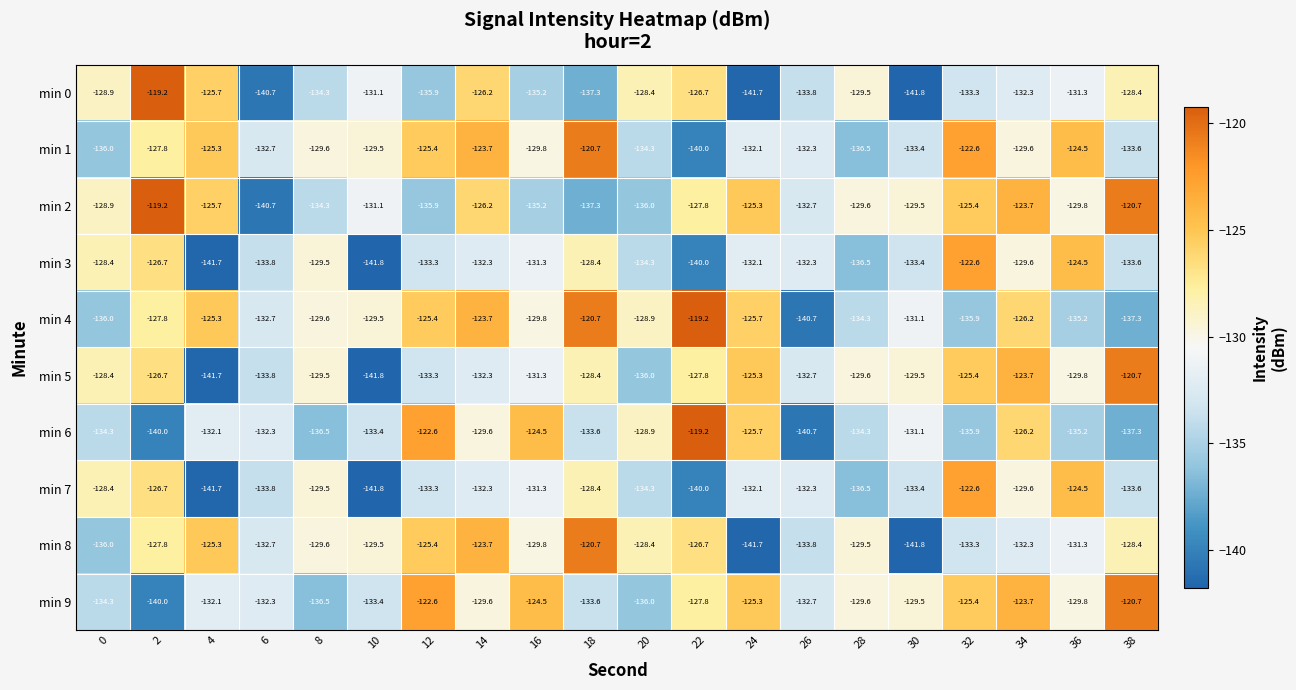

Which series changed the most between 8 and 30?

min 8